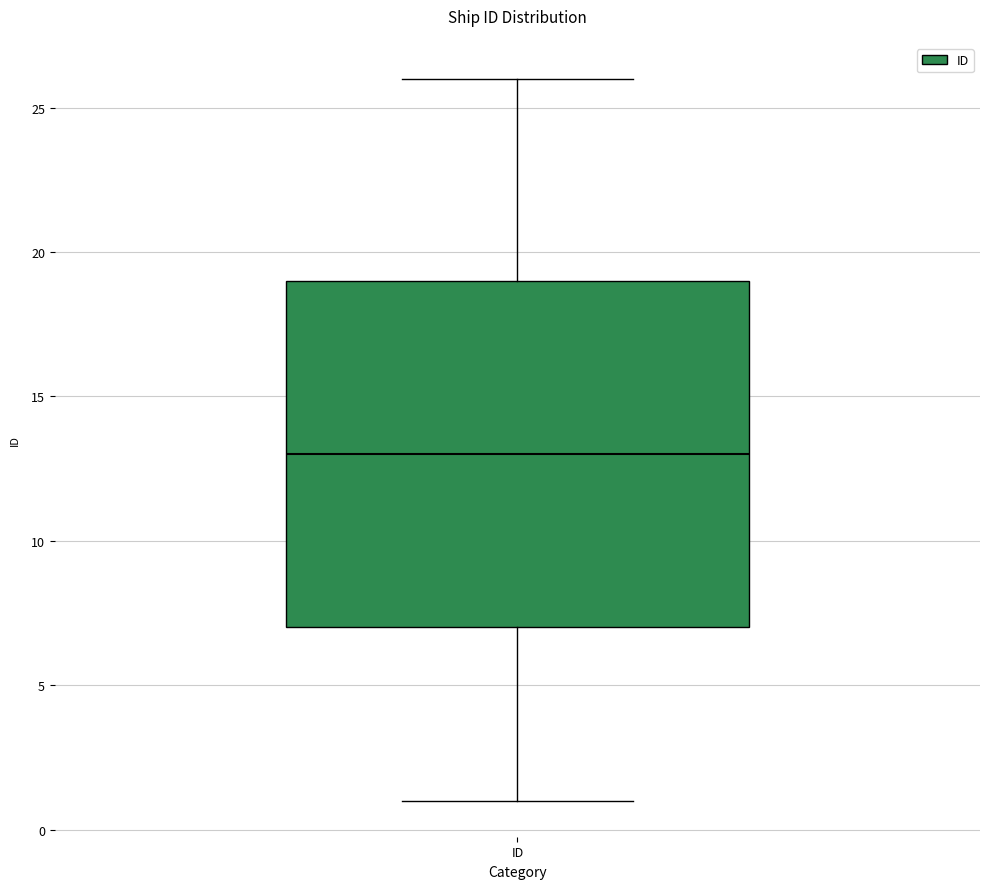

Where does the upper whisker of the box for ID end on the y-axis? The values are not printed on the chart, so give them approximately, as read against the axis.

26